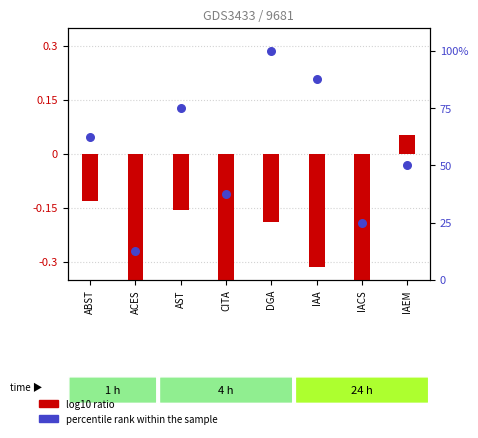

What are all the series names shown in the legend?

log10 ratio, percentile rank within the sample